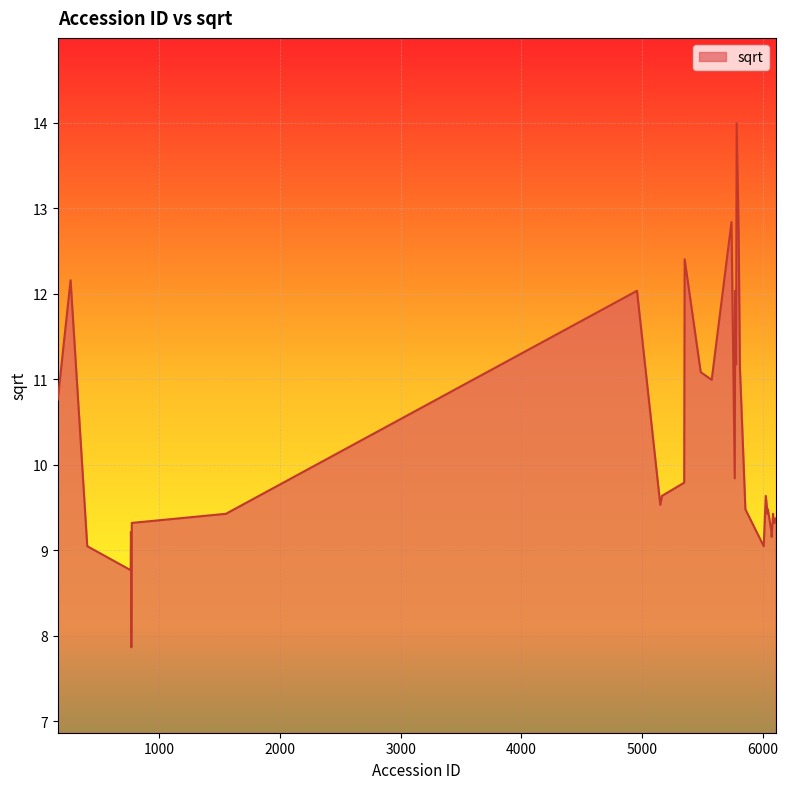

What is the maximum value shown in the chart?

14.0